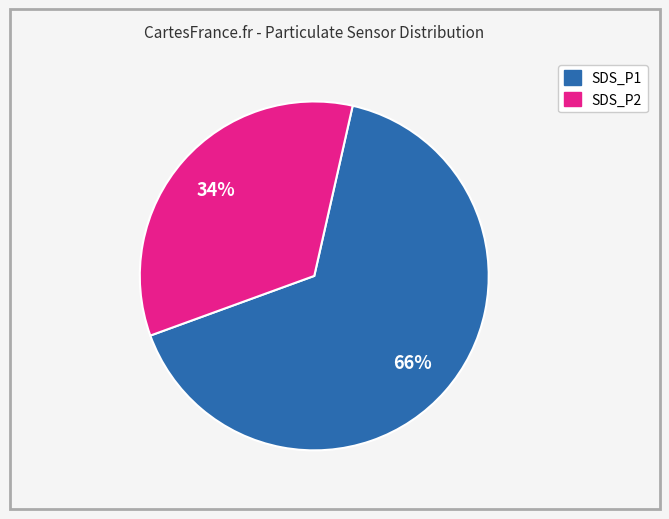

Is the sum of SDS_P2 and SDS_P1 greater than half?

Yes